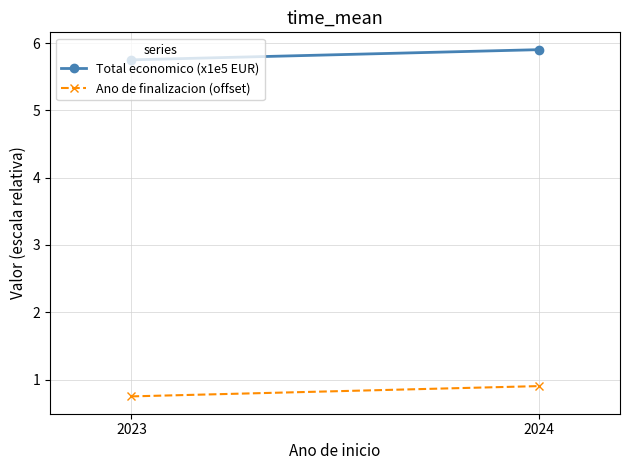

Which series changed the most between 2023 and 2024?

Ano de finalizacion (offset)